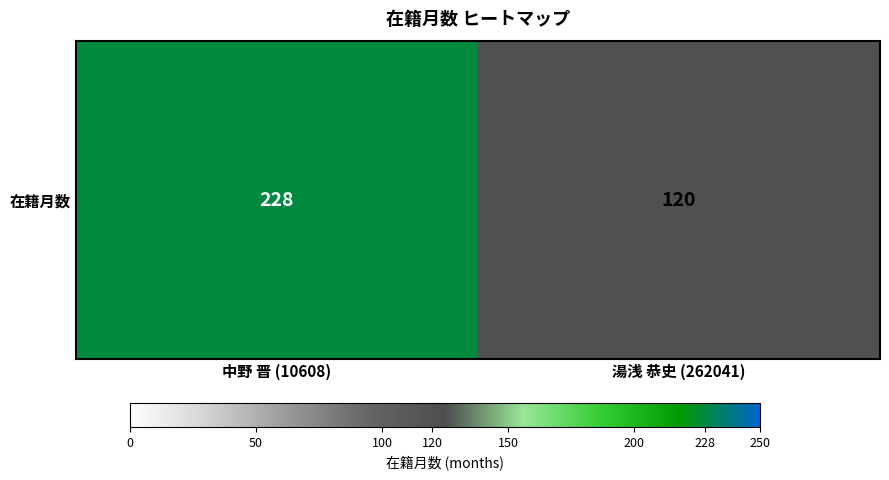

List the labels in order of value, largest first.

中野 晋 (10608), 湯浅 恭史 (262041)